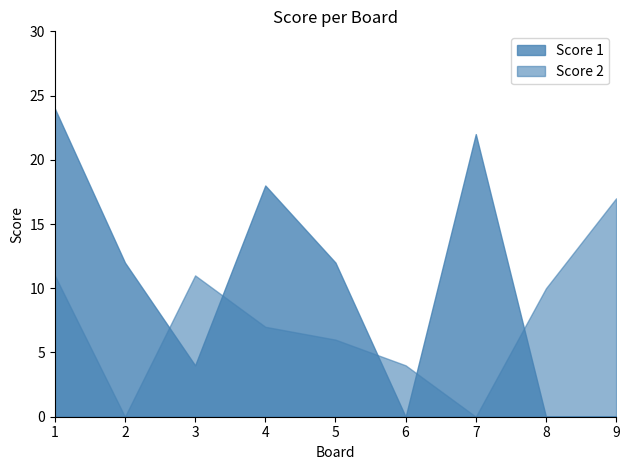

The Score 1 series shows 22 at 7. True or false?

True